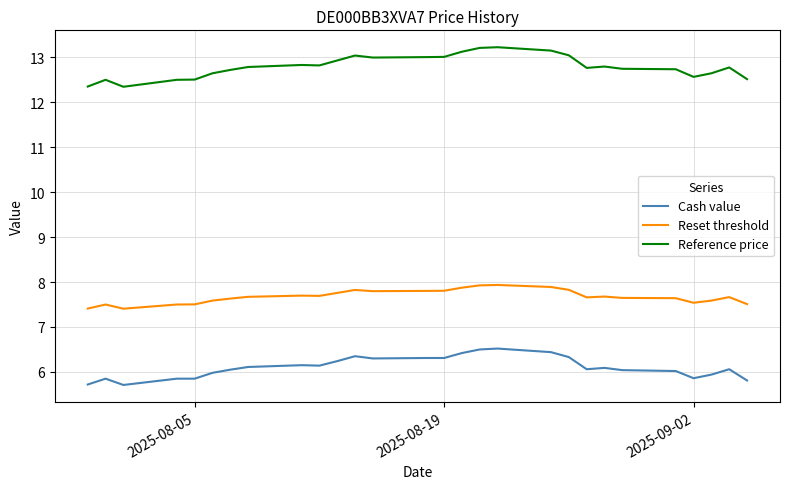

What is the difference between the maximum and minimum values in the Reset threshold series?

0.5